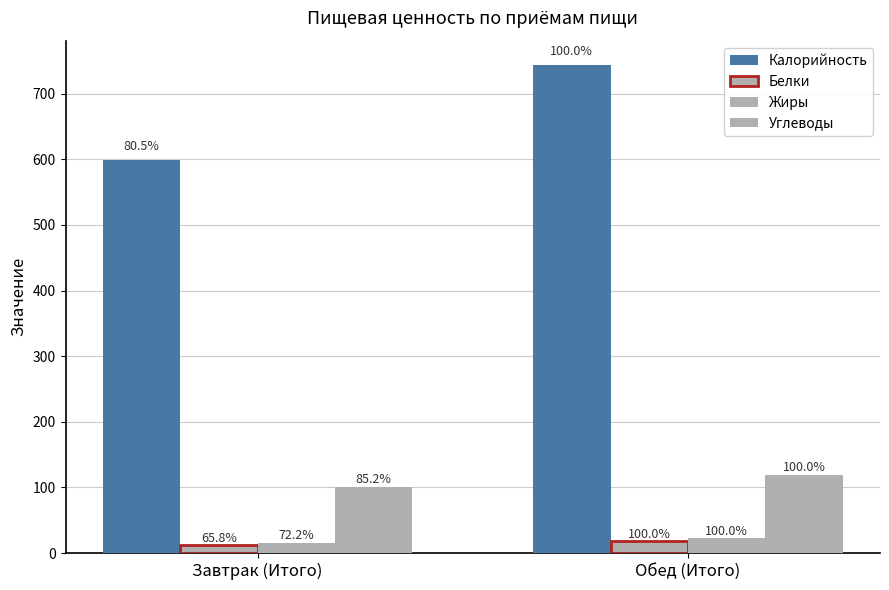

Are the bars grouped side by side (vs. stacked)?

Yes